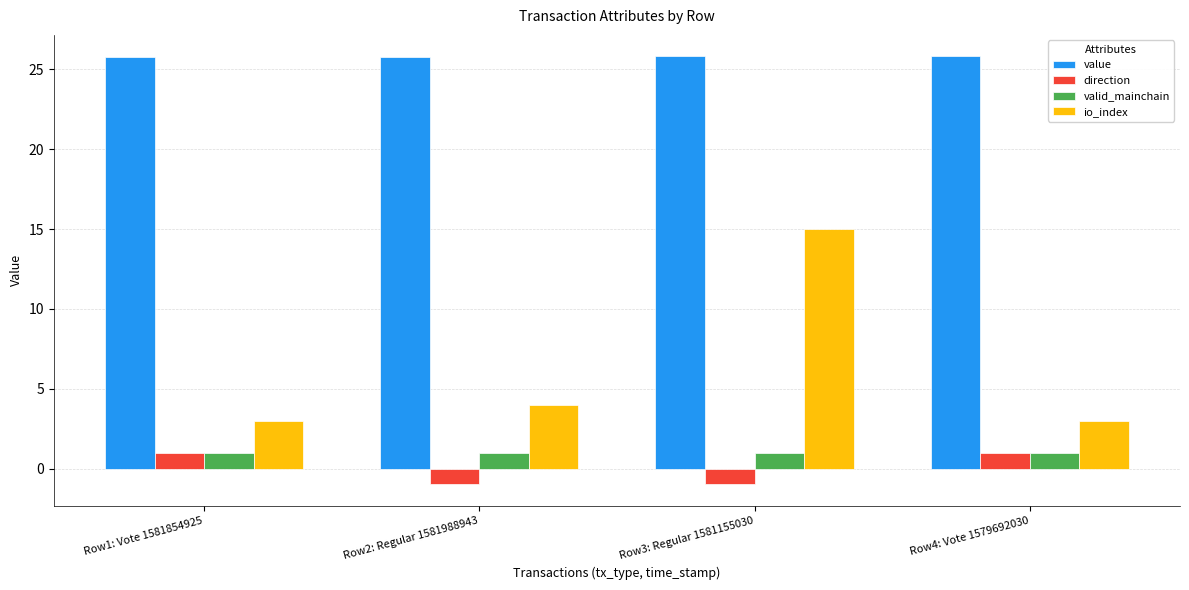

Read the valid_mainchain value at Row3: Regular 1581155030.

1.0